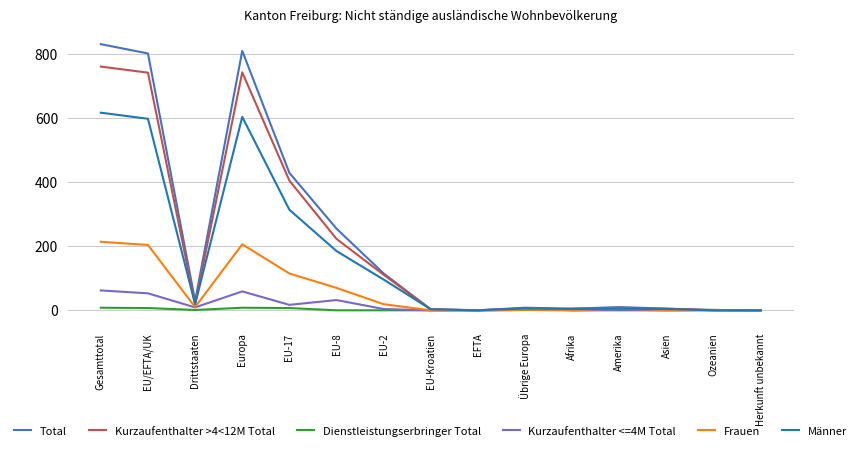

Rank the series by their maximum value, from highest to lowest.

Total, Kurzaufenthalter >4<12M Total, Männer, Frauen, Kurzaufenthalter <=4M Total, Dienstleistungserbringer Total